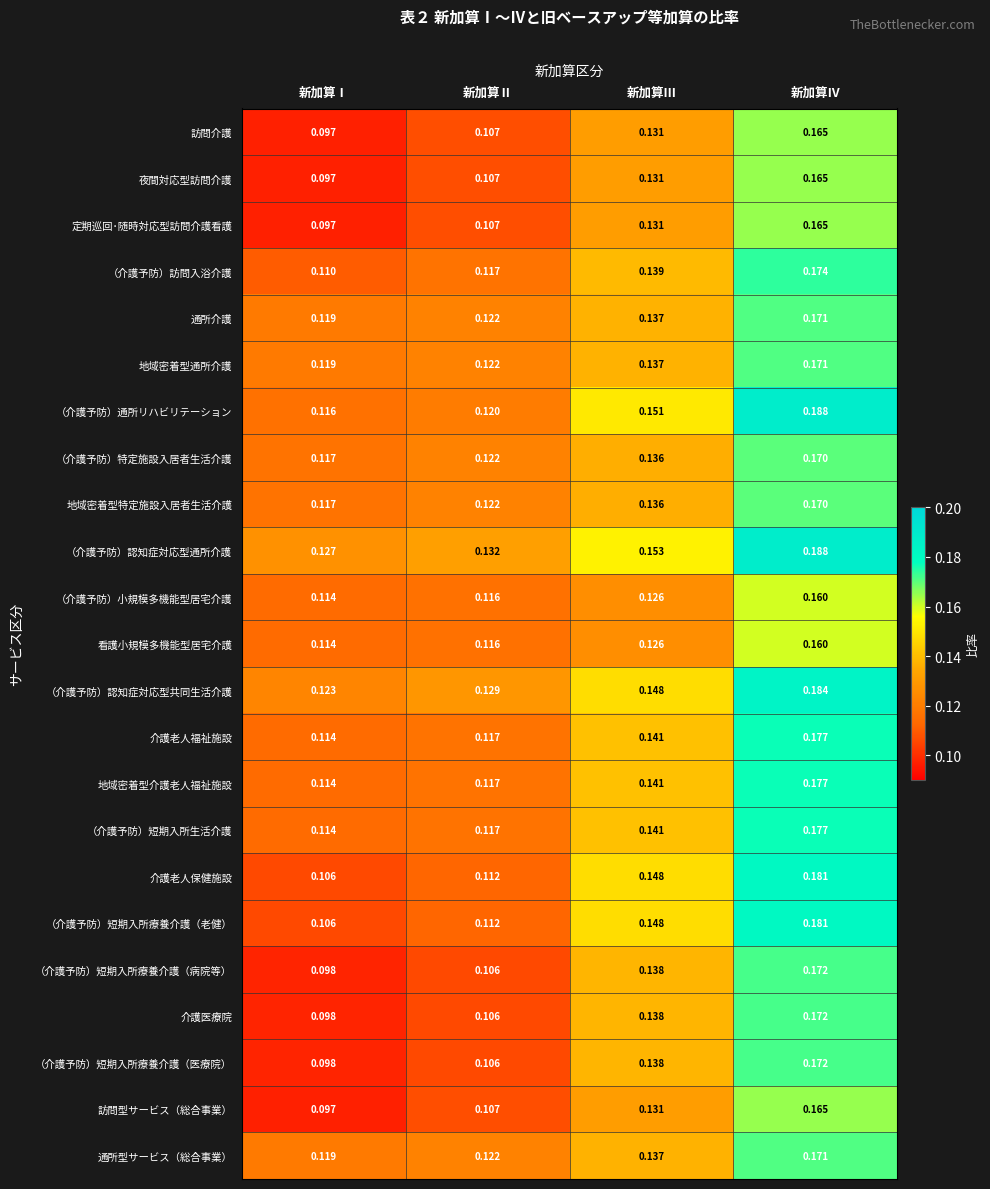

At which category is the sum across all series the highest?

新加算Ⅳ